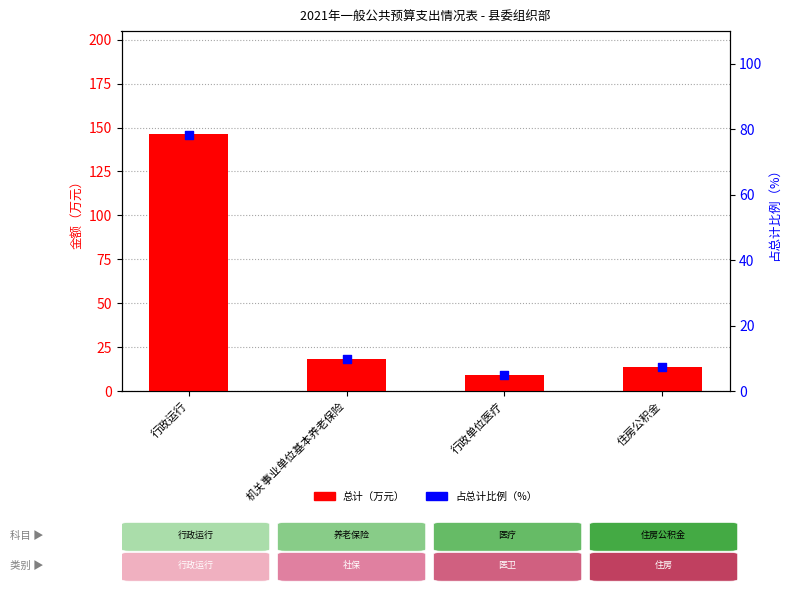

Which series contains the highest Y value?

总计（万元）